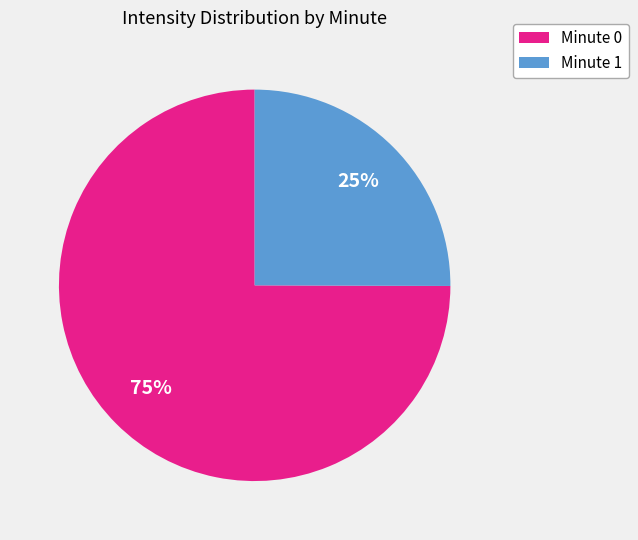

Count the number of slices in the pie.

2